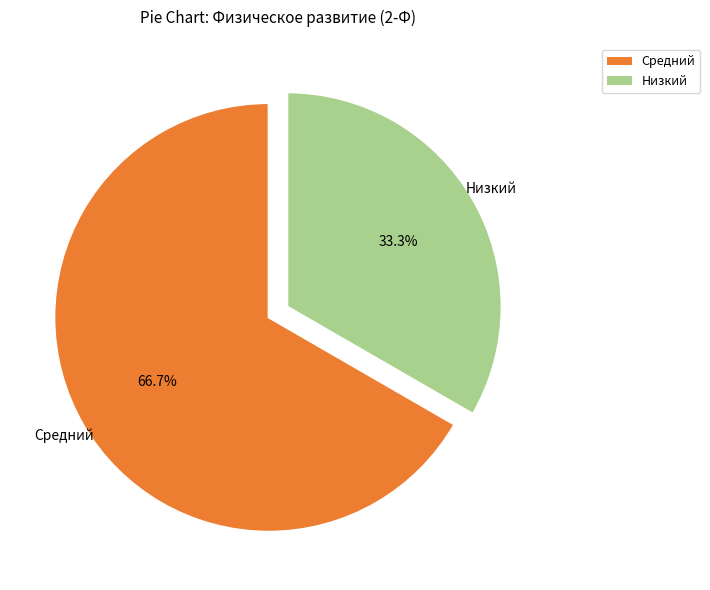

How many segments does this pie chart have?

2